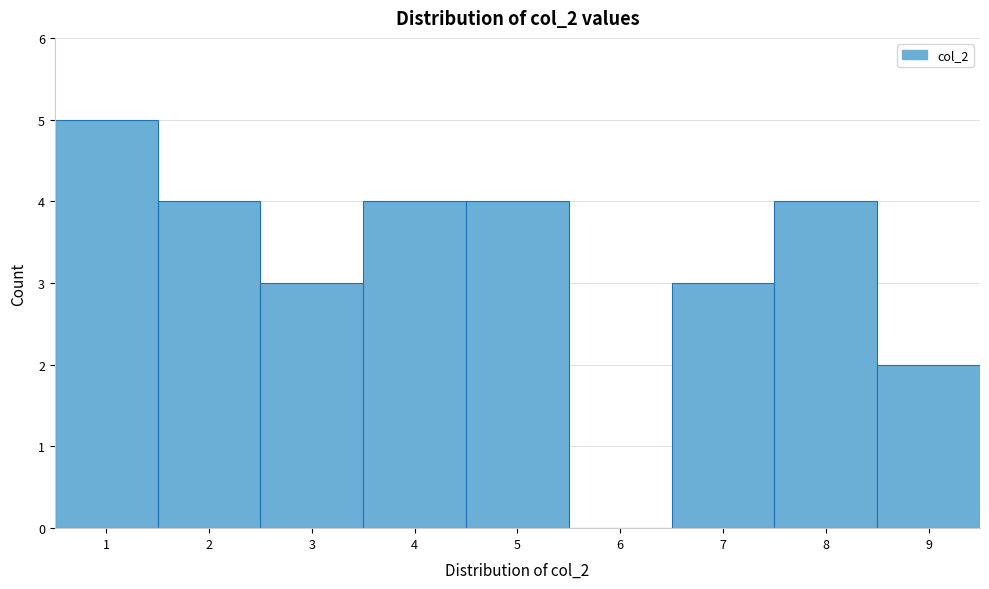

Which range on the x-axis has the tallest bar?

0.5 to 1.5